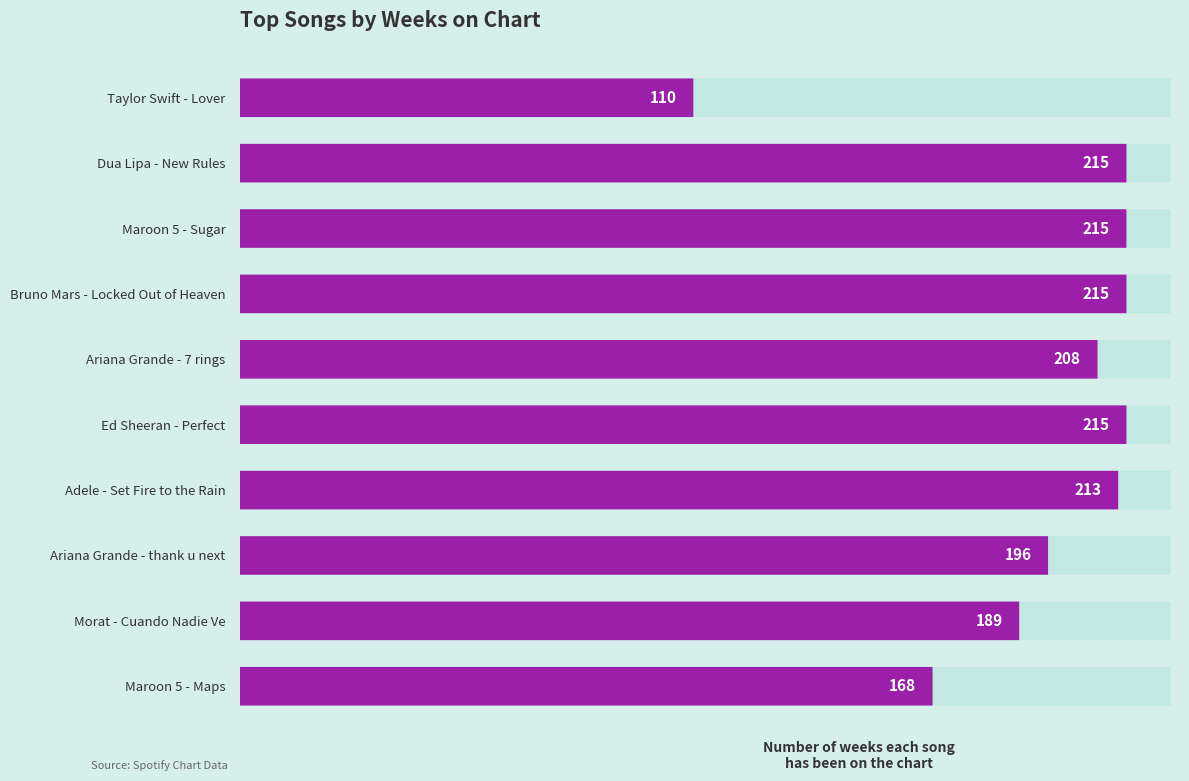

Read the value at Maroon 5 - Sugar, to the nearest 5.

215